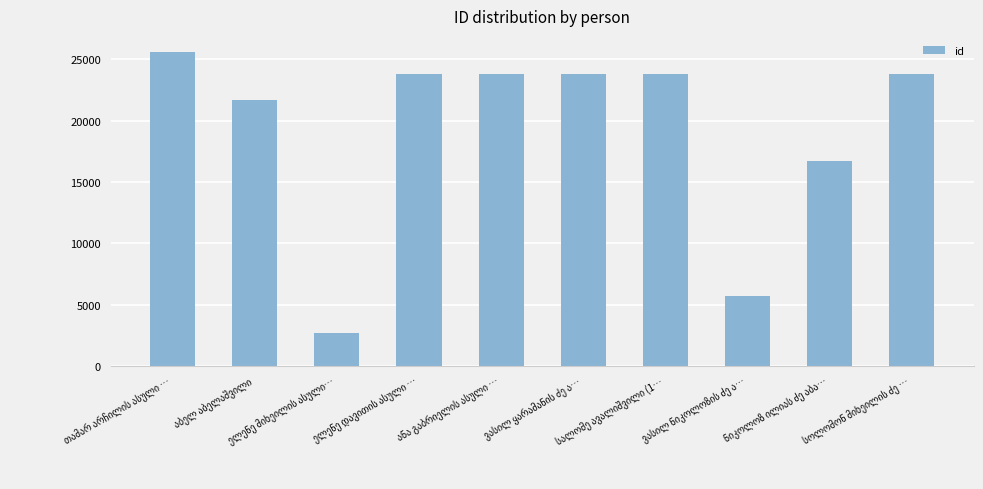

What is the greatest value displayed?

25628